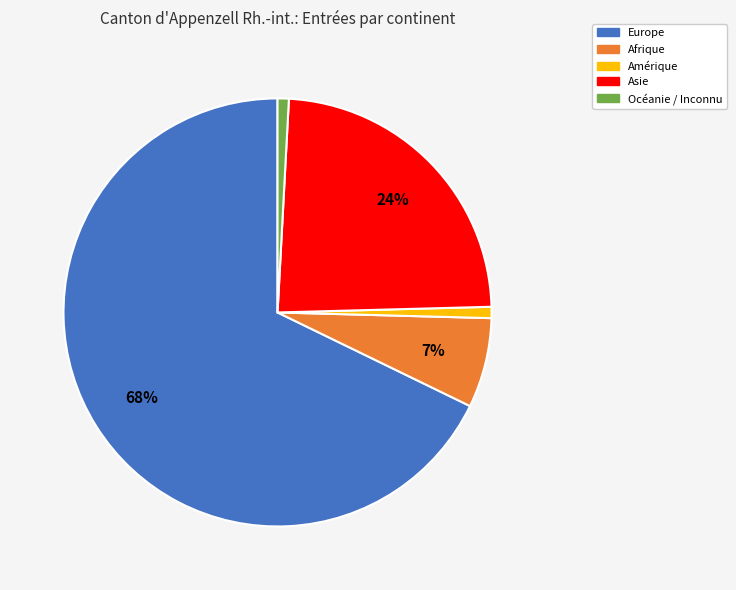

To the nearest percent, what is the average slice percentage?

20%